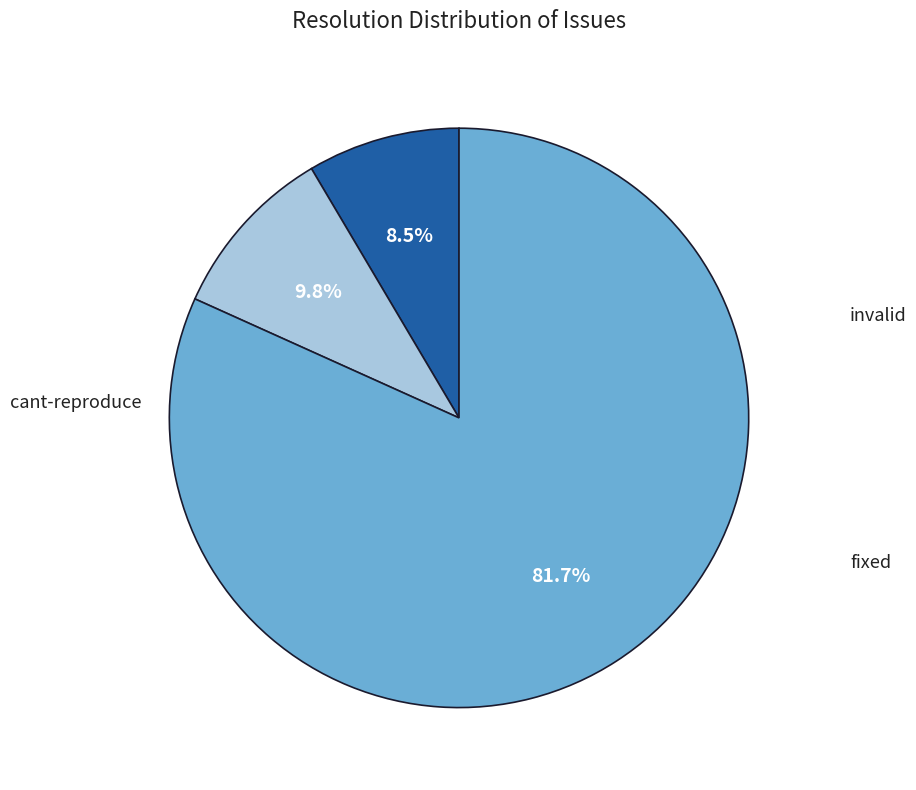

Does any single category account for the majority?

Yes